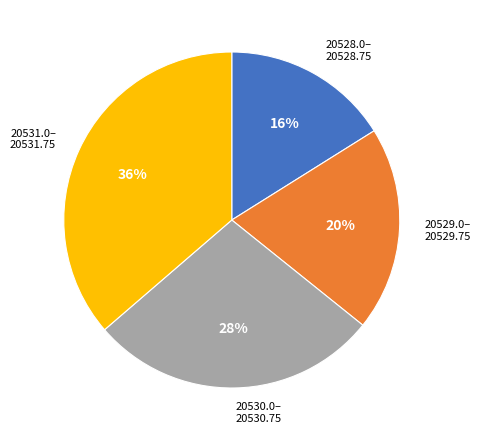

Is the sum of 20528.0– 20528.75 and 20531.0– 20531.75 greater than half?

Yes